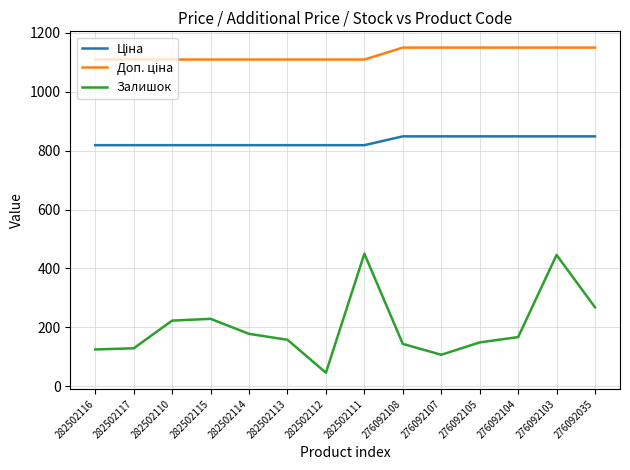

At how many categories does at least one series exceed 435?

14